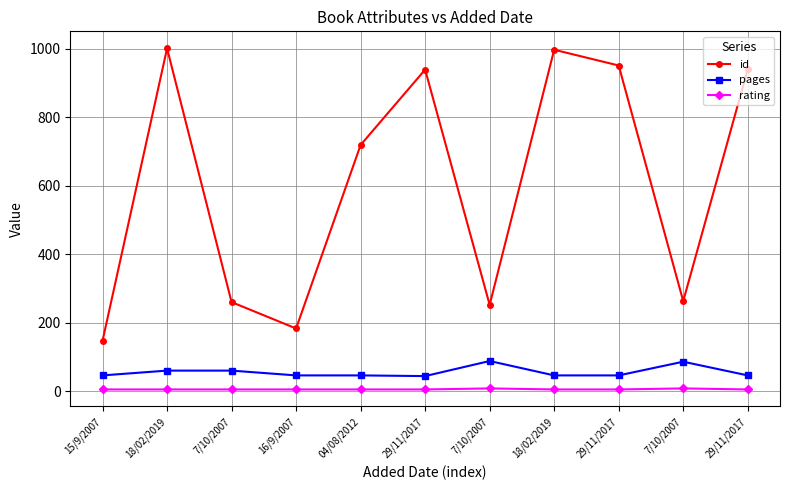

What is the total value across all series at 16/9/2007?

234